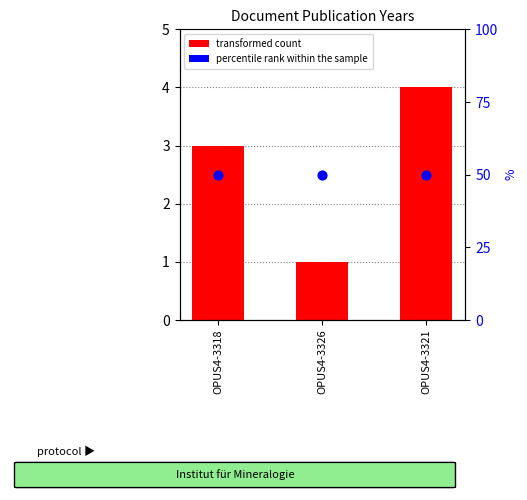

Which series has the largest total across all categories?

percentile rank within the sample